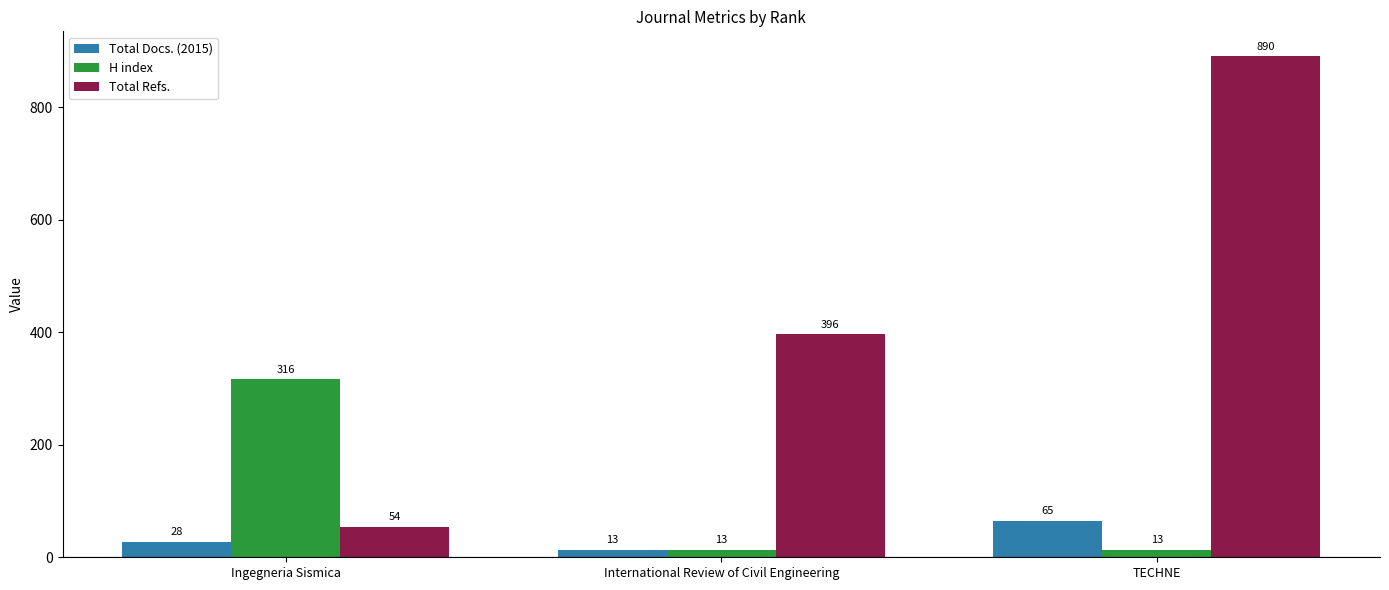

Reading left to right, what are all the values shown in this chart?

Total Docs. (2015): Ingegneria Sismica=28	International Review of Civil Engineering=13	TECHNE=65
H index: Ingegneria Sismica=316	International Review of Civil Engineering=13	TECHNE=13
Total Refs.: Ingegneria Sismica=54	International Review of Civil Engineering=396	TECHNE=890